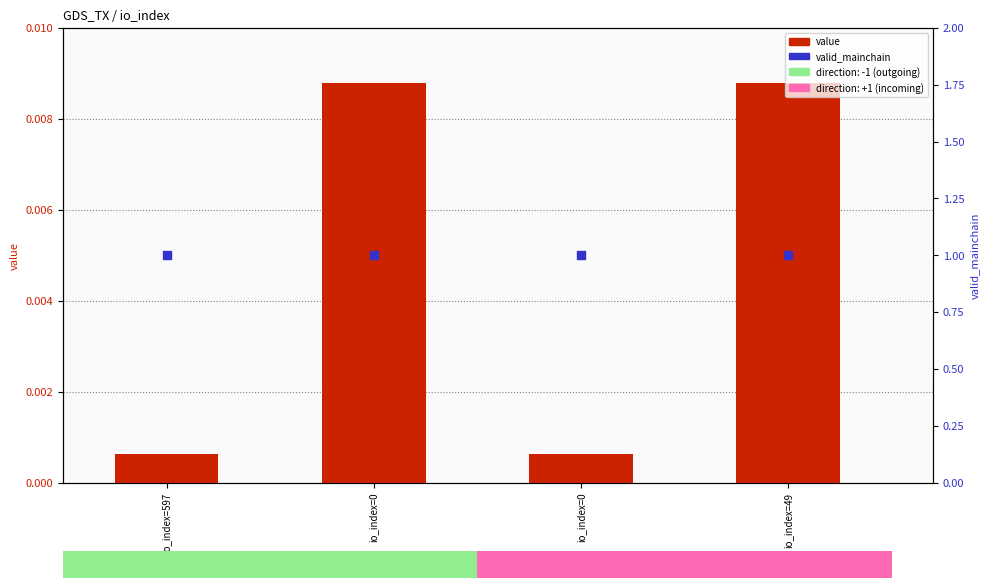

Is the value of valid_mainchain at io_index=0 greater than the value of value at io_index=0?

Yes